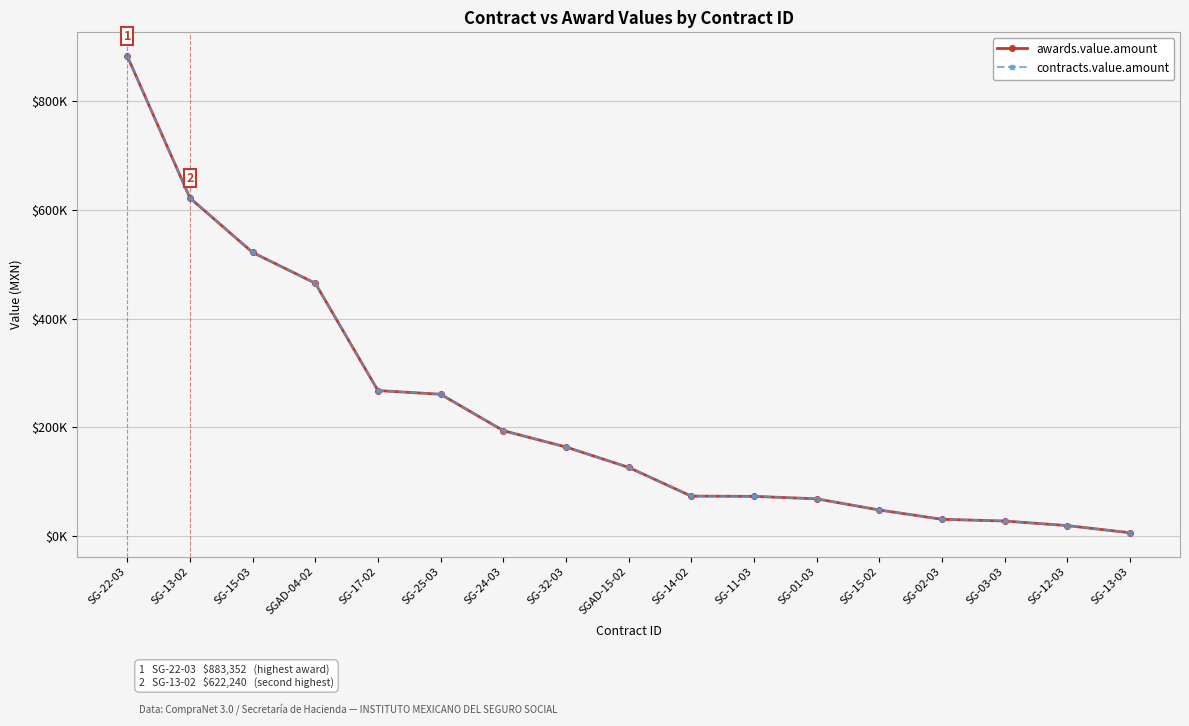

Does the chart have visible grid lines?

Yes